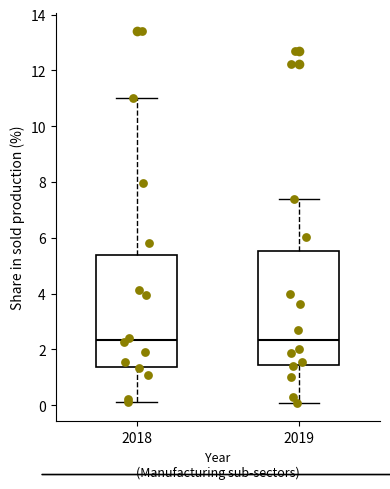

Reading left to right, transcribe this box plot: for each box, give where its median line is, the range the box spans, and where its two whiskers end, as read against the y-axis. The values are not printed on the chart, so give them approximately, as read against the axis.

2018: median 2.4, box 1.4 to 5.4, whiskers 0.2 to 11.0
2019: median 2.4, box 1.4 to 5.6, whiskers 0.0 to 7.4